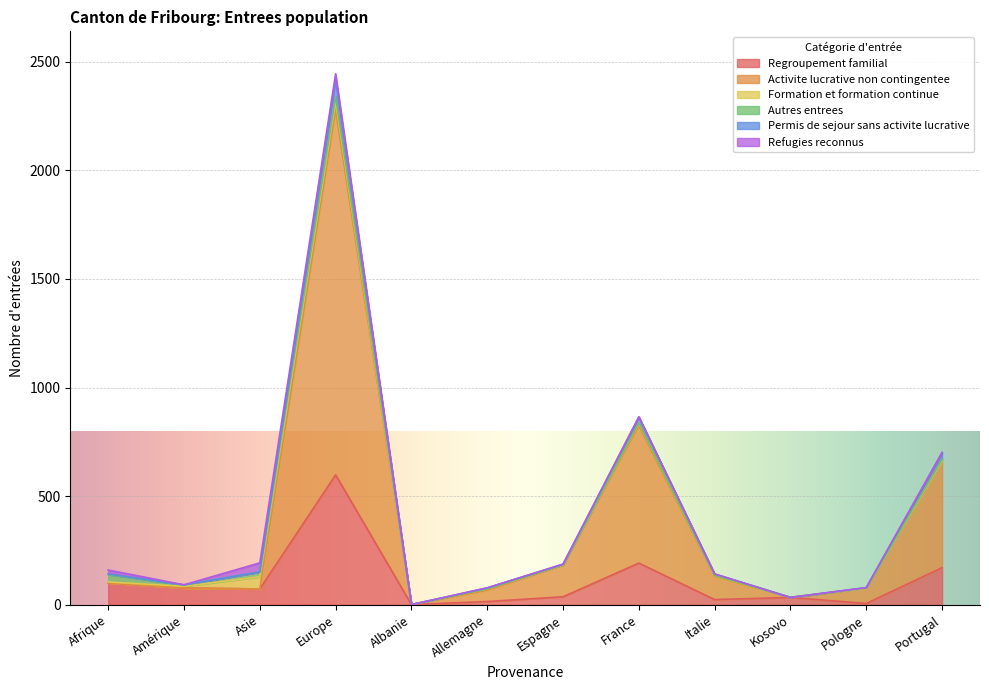

How many categories are shown in the chart?

12